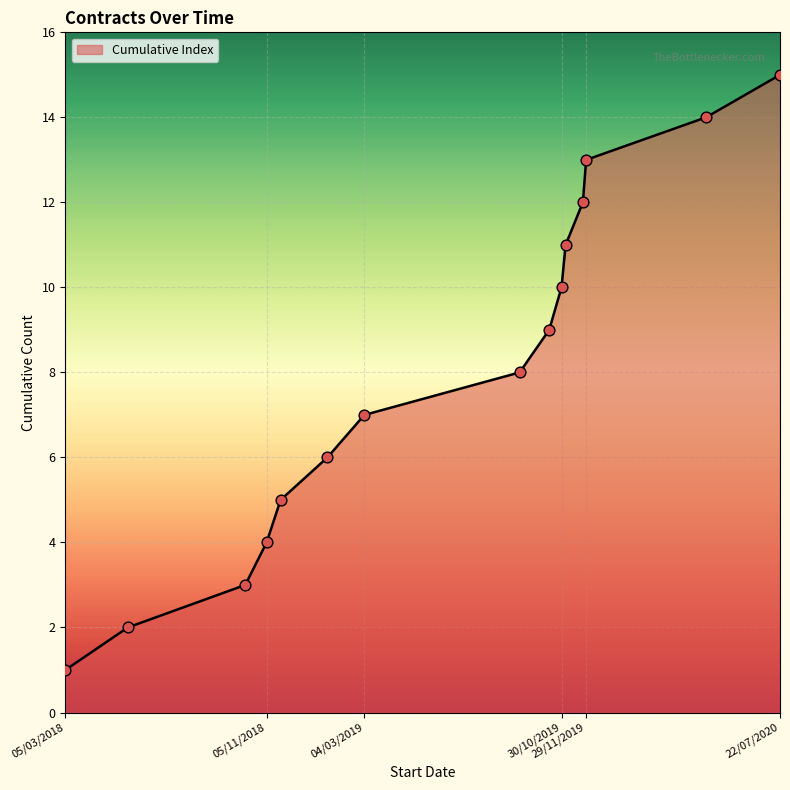

What is the difference between the maximum and minimum values?

14